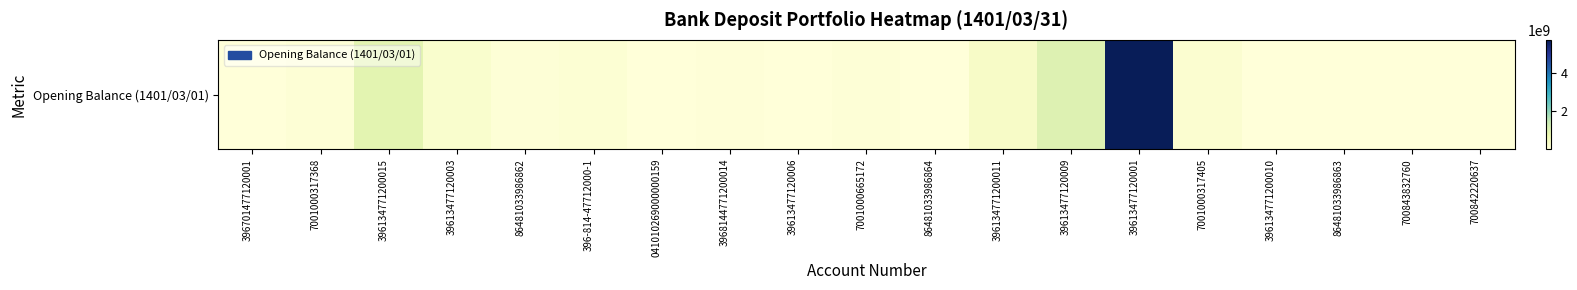

The chart shows a value of 317473669 at 396134771200011. True or false?

True